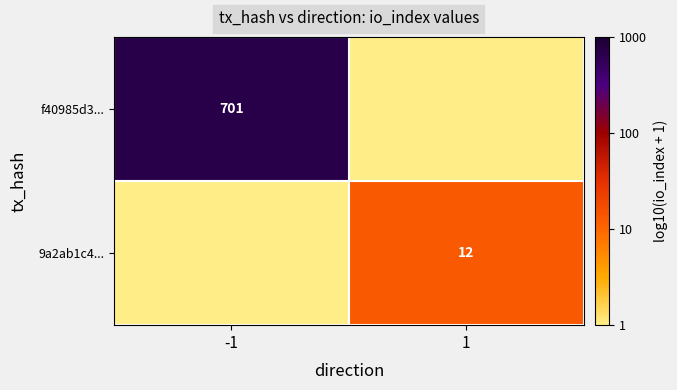

The 9a2ab1c4... series shows 17 at 1. True or false?

False